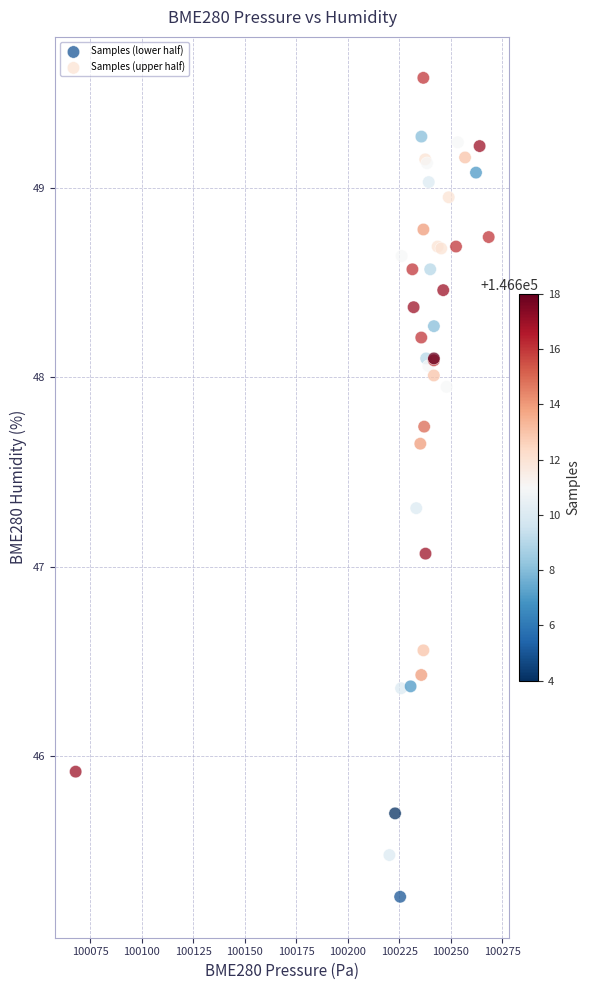

Which series has the widest spread of Y values?

Samples (lower half)